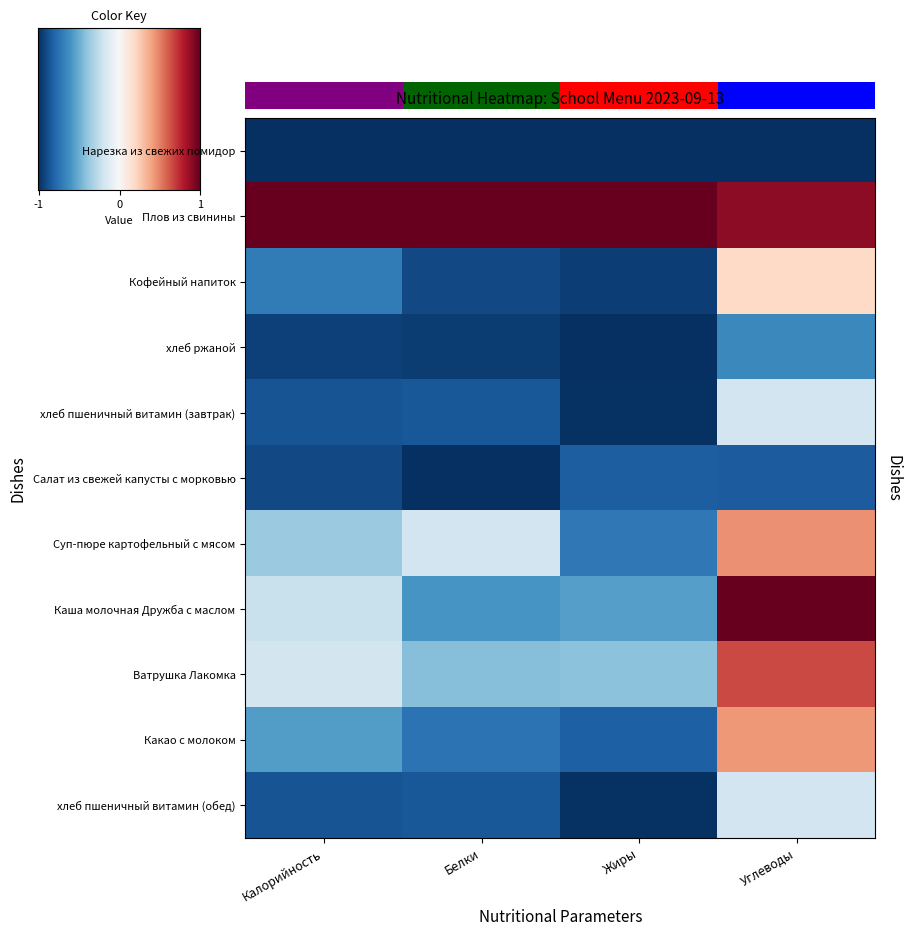

What is the sum of all Плов из свинины values?

3.9